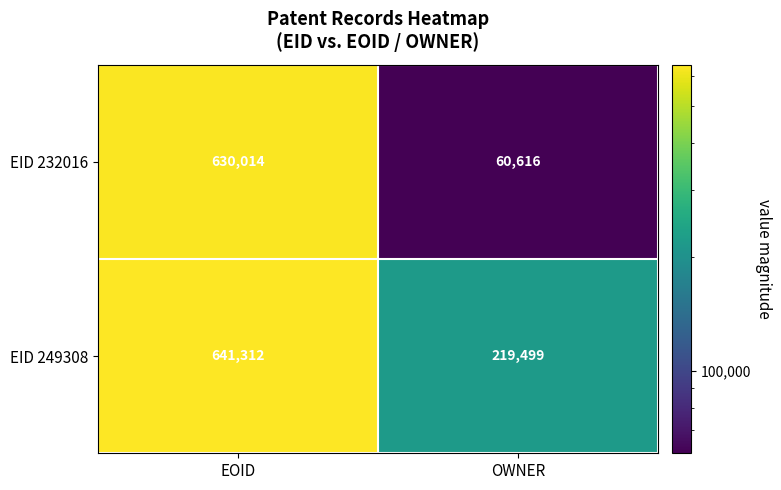

Is the value of EID 232016 at OWNER greater than the value of EID 249308 at OWNER?

No